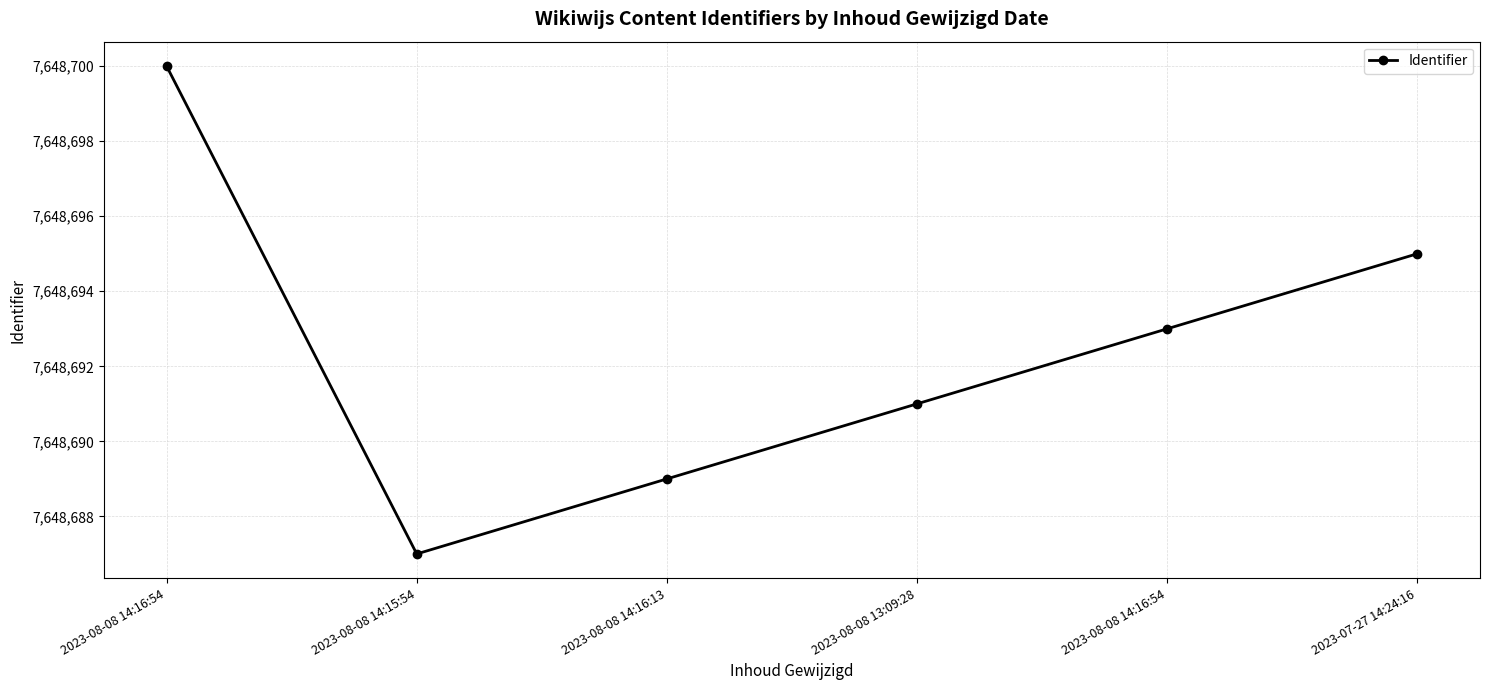

How many values are below 7648693?

3